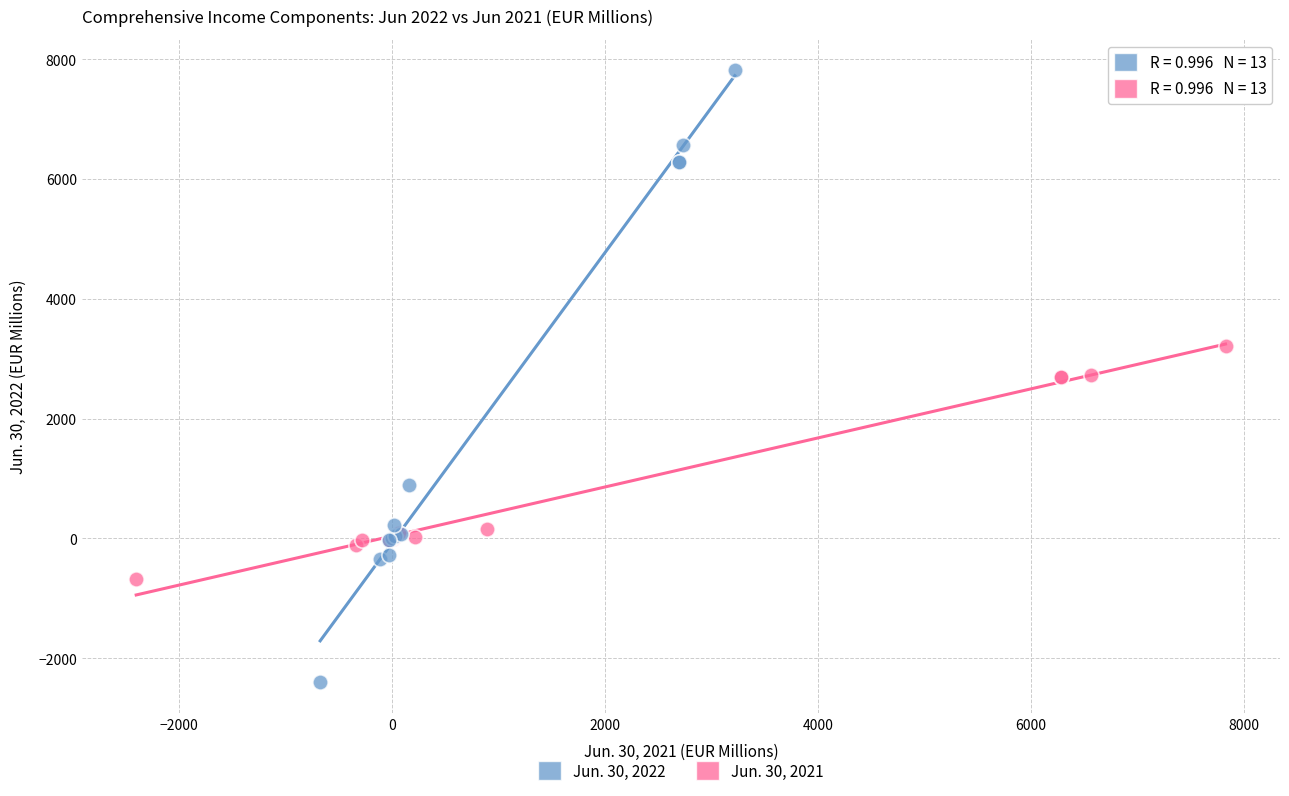

Which series contains the highest Y value?

Jun. 30, 2022